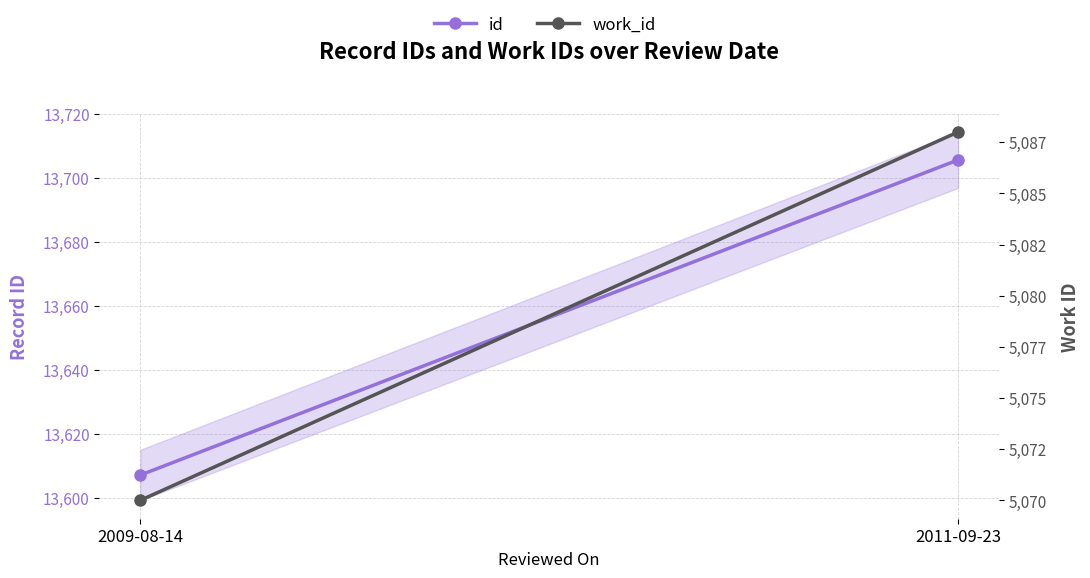

At 2009-08-14, list the series in order from smallest to largest.

work_id, id